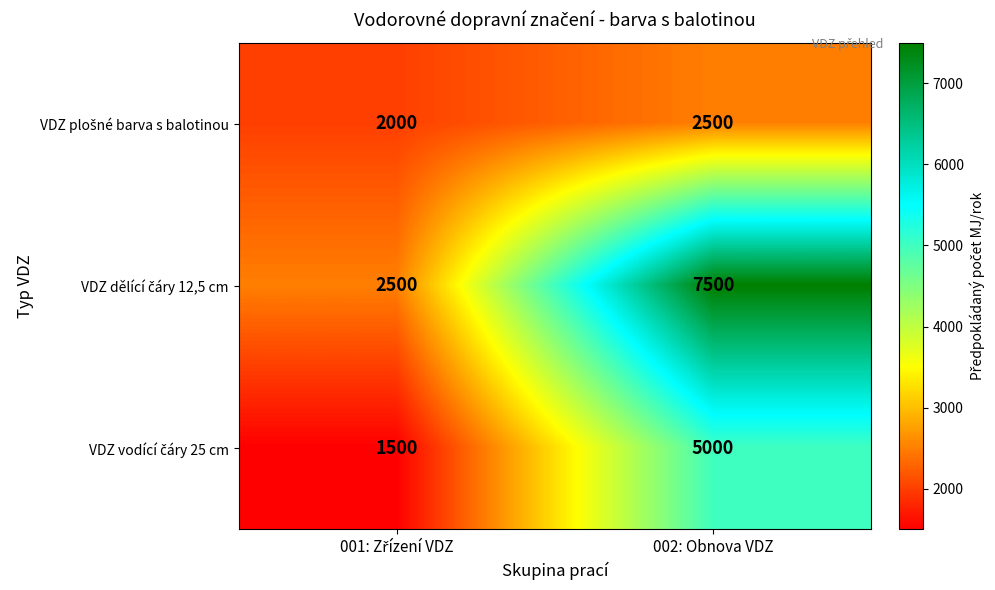

At which category is the sum across all series the highest?

002: Obnova VDZ